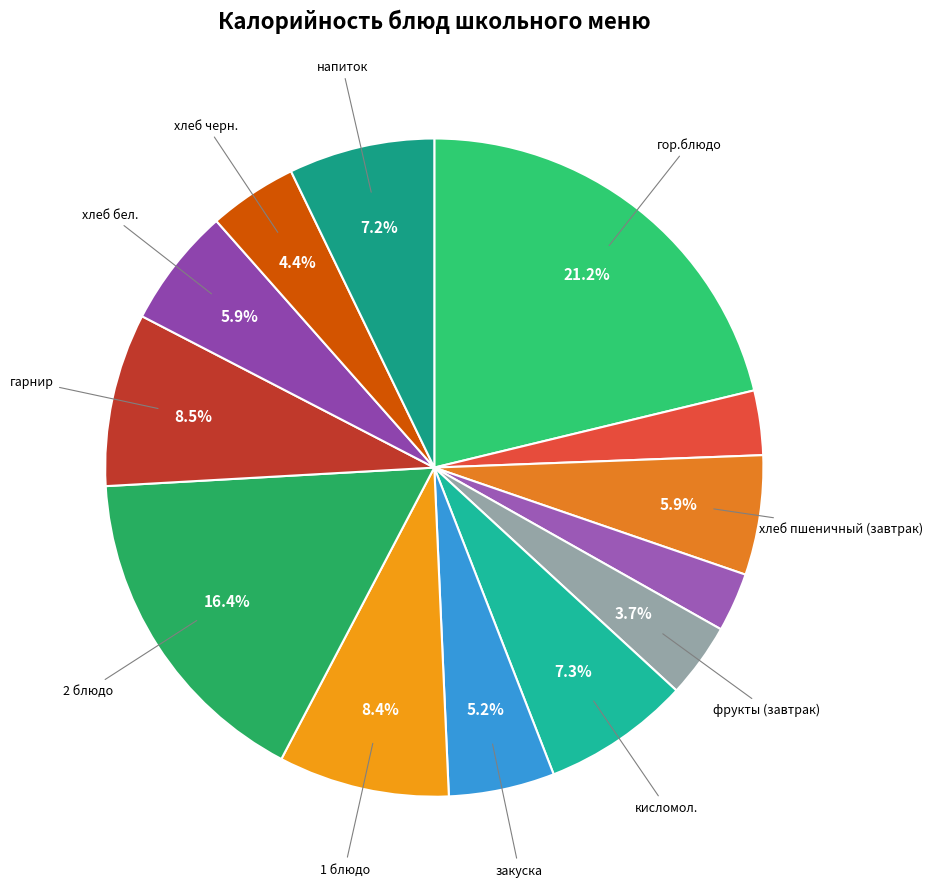

To the nearest percent, what is the average slice percentage?

8%